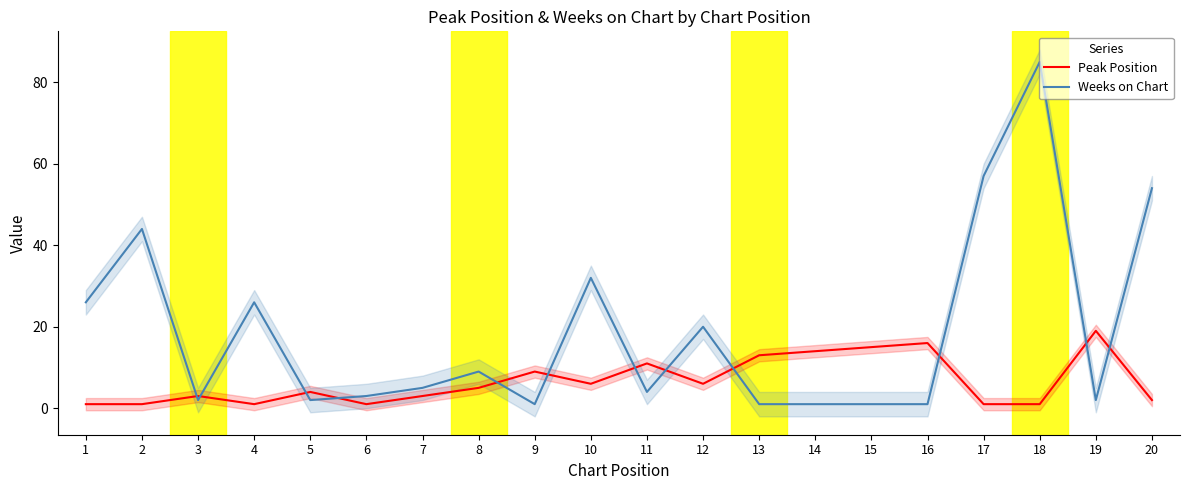

What is the value of the Weeks on Chart point at the 17th from the left?

57